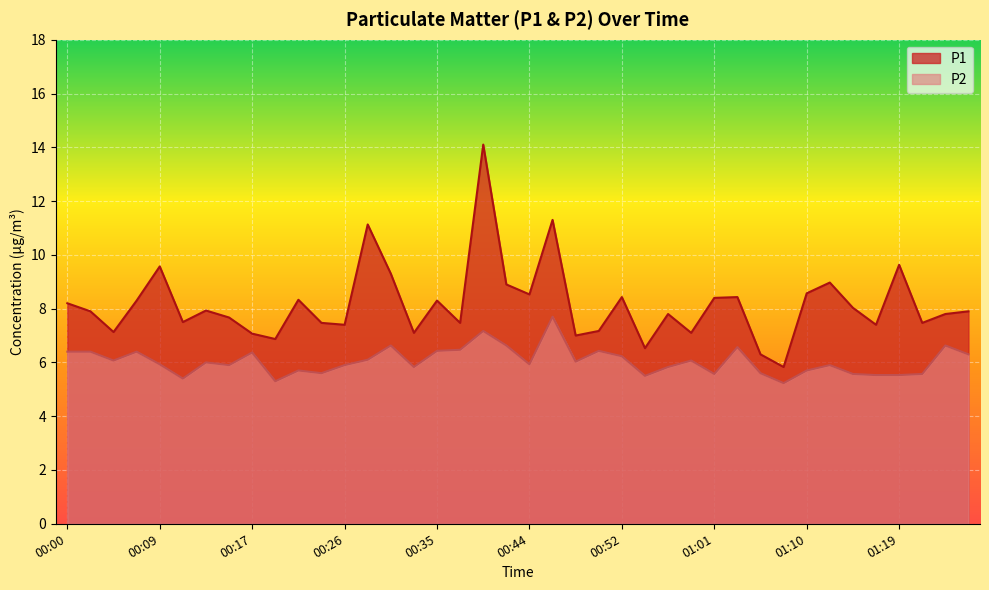

What is the total value across all series at 00:00?

14.6